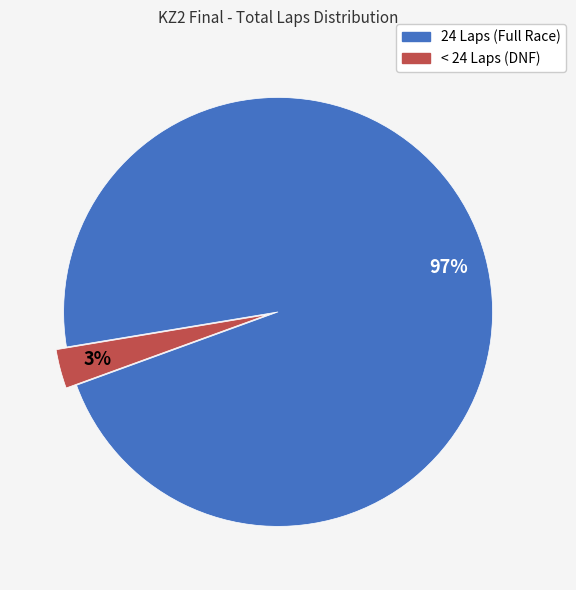

To the nearest percent, what is the difference between the largest and smallest slice percentages?

94%